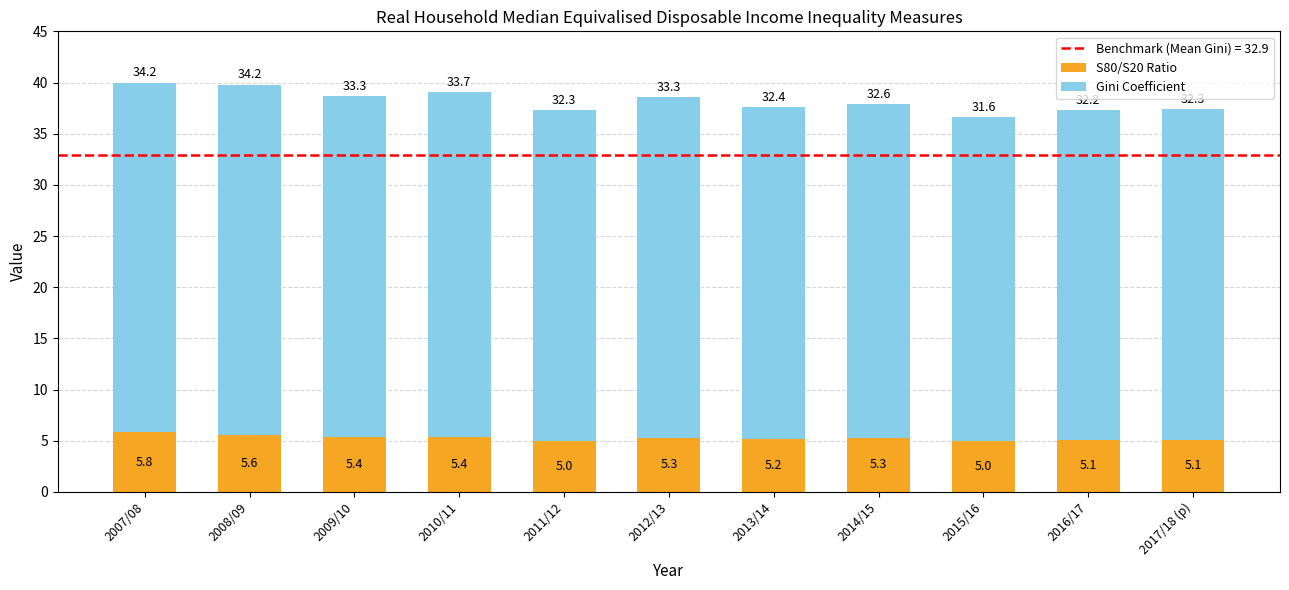

What is the sum of all S80/S20 Ratio values?

58.2